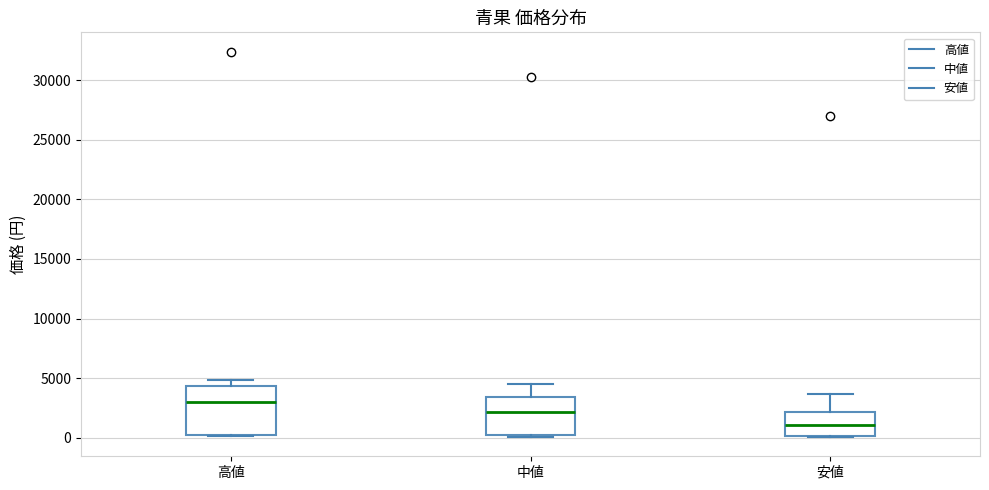

Reading left to right, transcribe this box plot: for each box, give where its median line is, the range the box spans, and where its two whiskers end, as read against the y-axis. The values are not printed on the chart, so give them approximately, as read against the axis.

高値: median 3000, box 0 to 4500, whiskers 0 to 5000
中値: median 2000, box 0 to 3500, whiskers 0 to 4500
安値: median 1000, box 0 to 2000, whiskers 0 to 3500